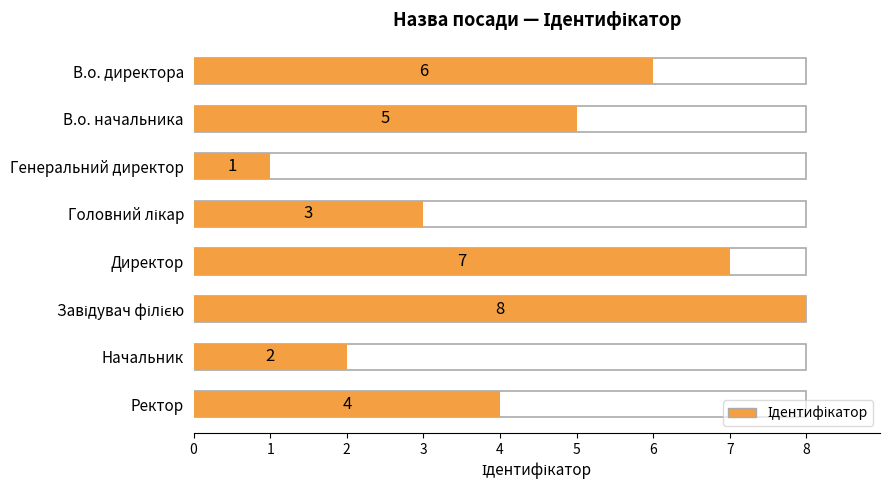

Approximately how many times larger is the value at Ректор compared to Начальник?

2.0